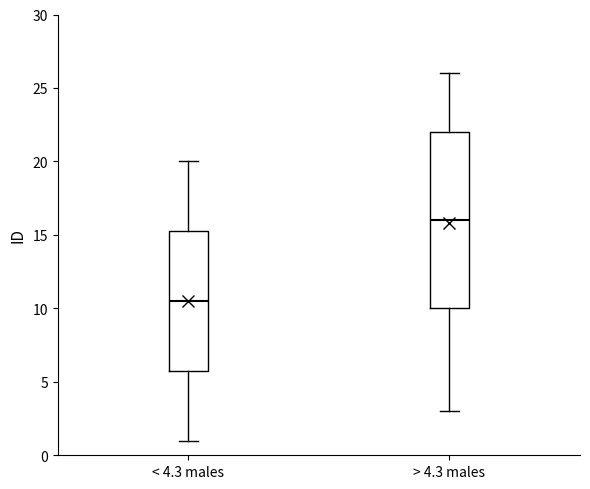

Which box has the lowest median line?

< 4.3 males